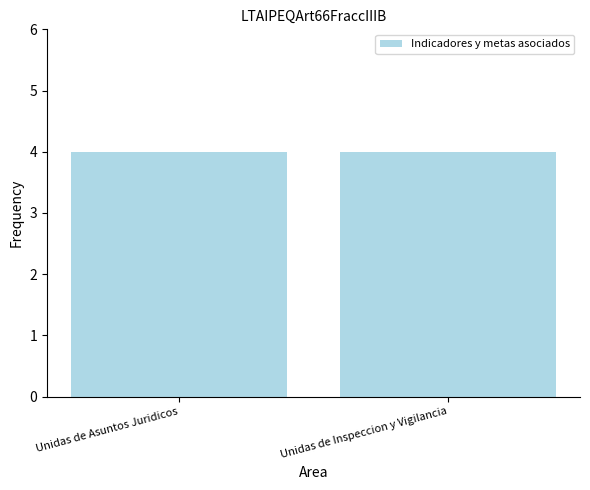

True or false: the data shows 5 at Unidas de Asuntos Juridicos.

False